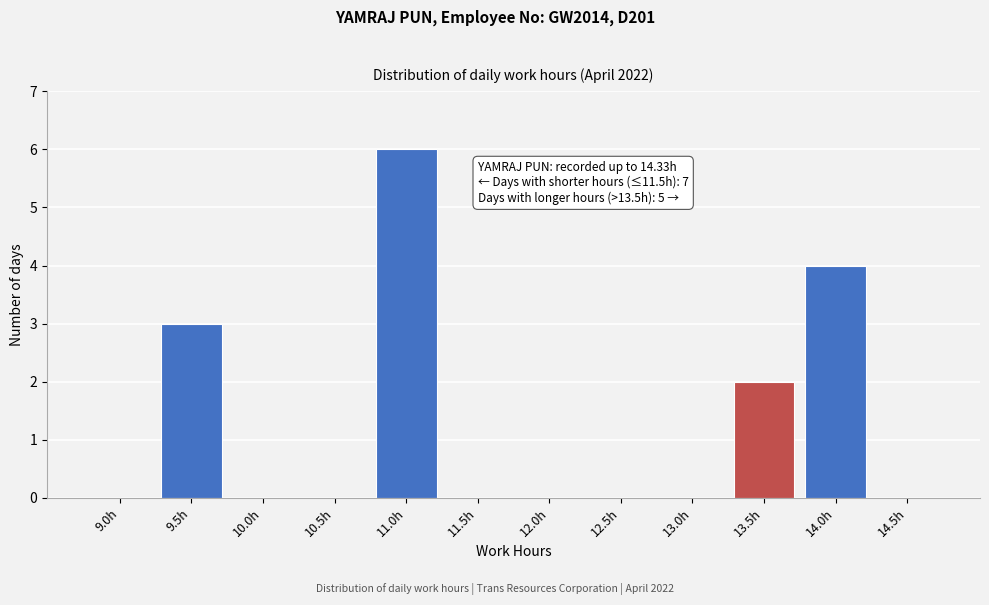

Reading right to left, transcribe all the data shown in this chart.

14.5h=0	14.0h=4	13.5h=2	13.0h=0	12.5h=0	12.0h=0	11.5h=0	11.0h=6	10.5h=0	10.0h=0	9.5h=3	9.0h=0